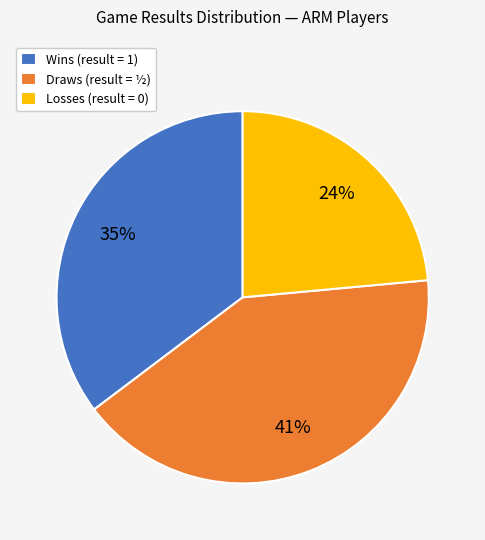

What percentage is the Wins (result = 1) slice, to the nearest percent?

35%